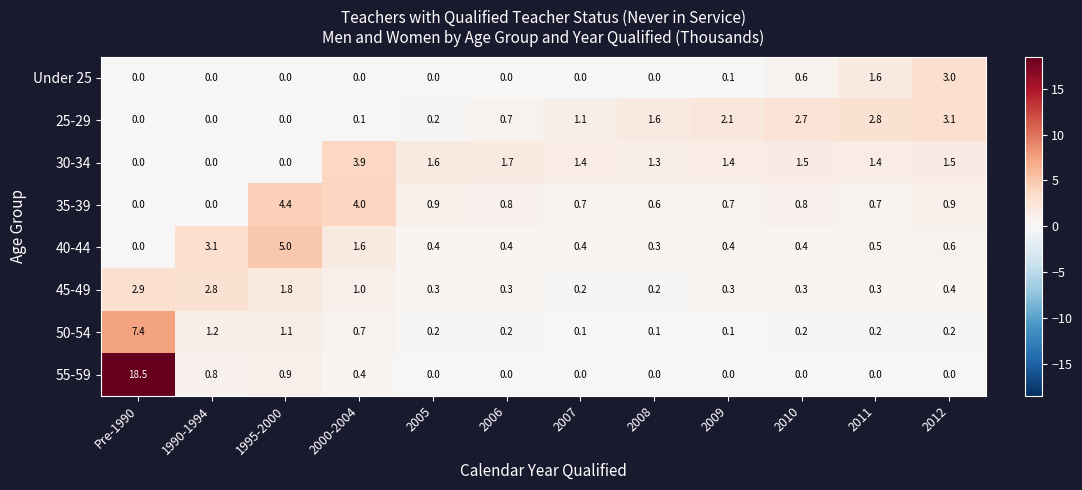

Which series has the widest spread of values?

55-59